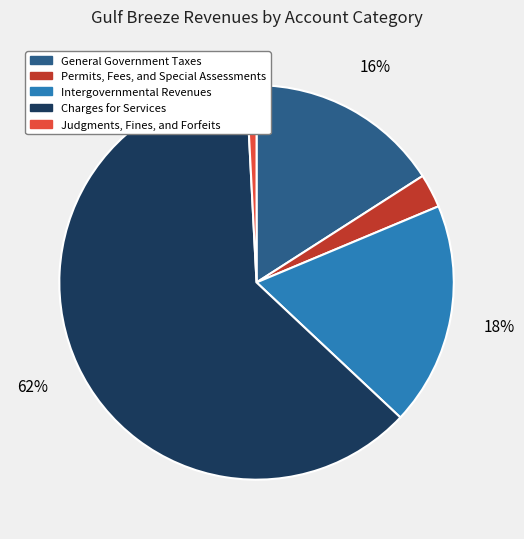

To the nearest percent, what portion does Intergovernmental Revenues represent?

18%